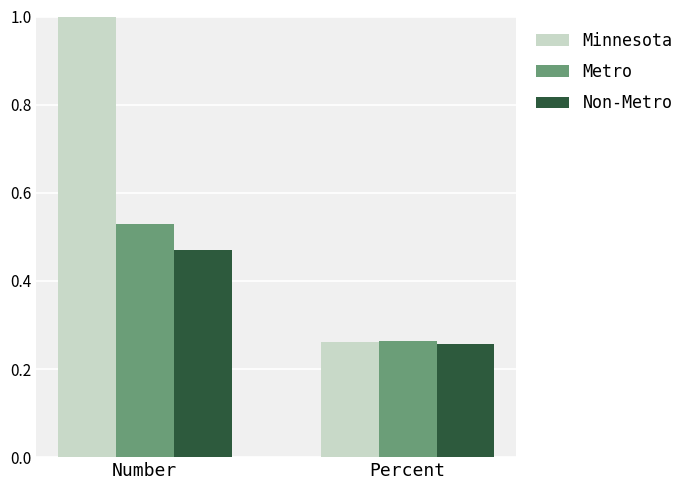

What position from the left is Percent?

2